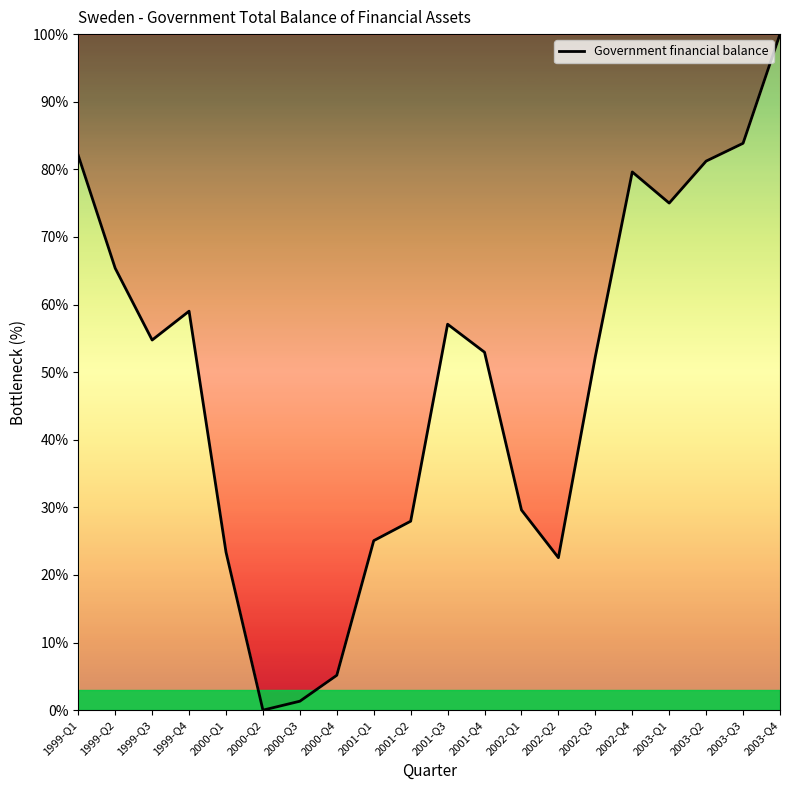

How many values are below 54?

10